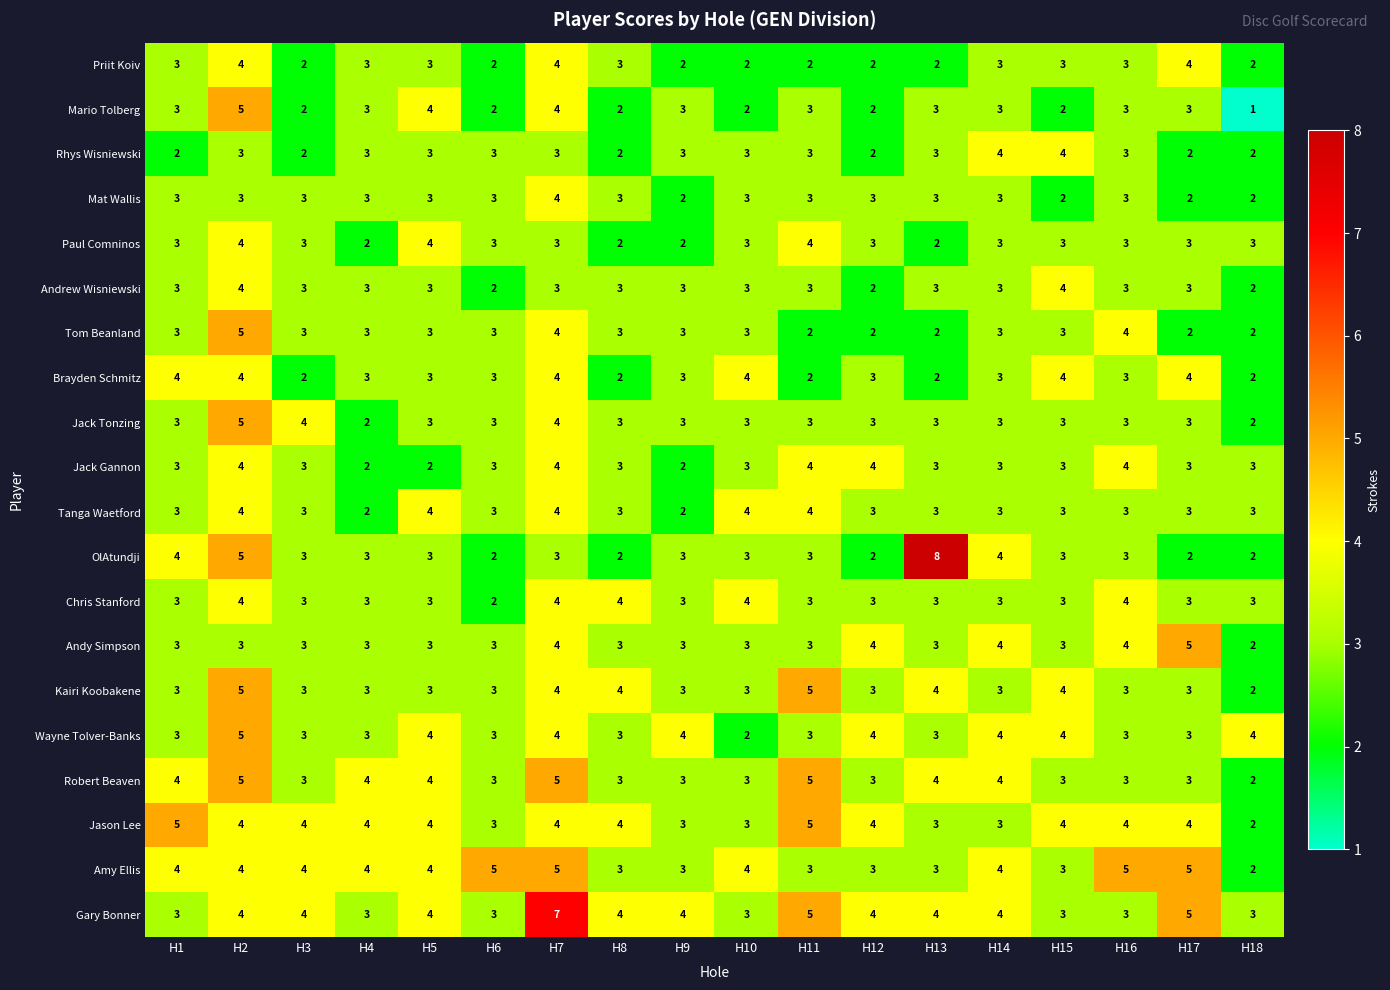

What is the minimum value shown in the chart?

1